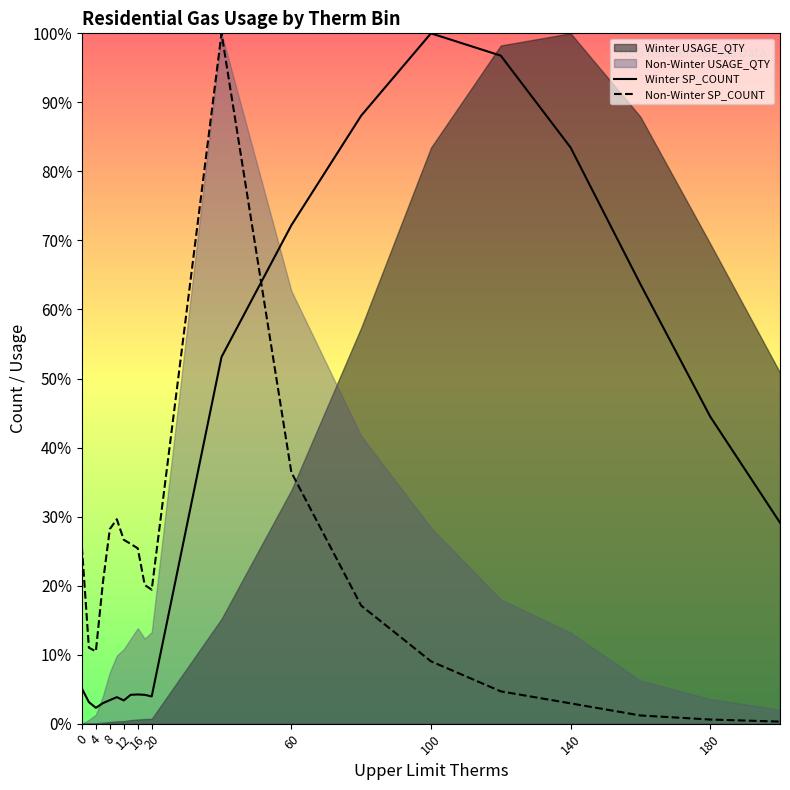

Which series changed the most between 20 and 18?

Winter SP_COUNT